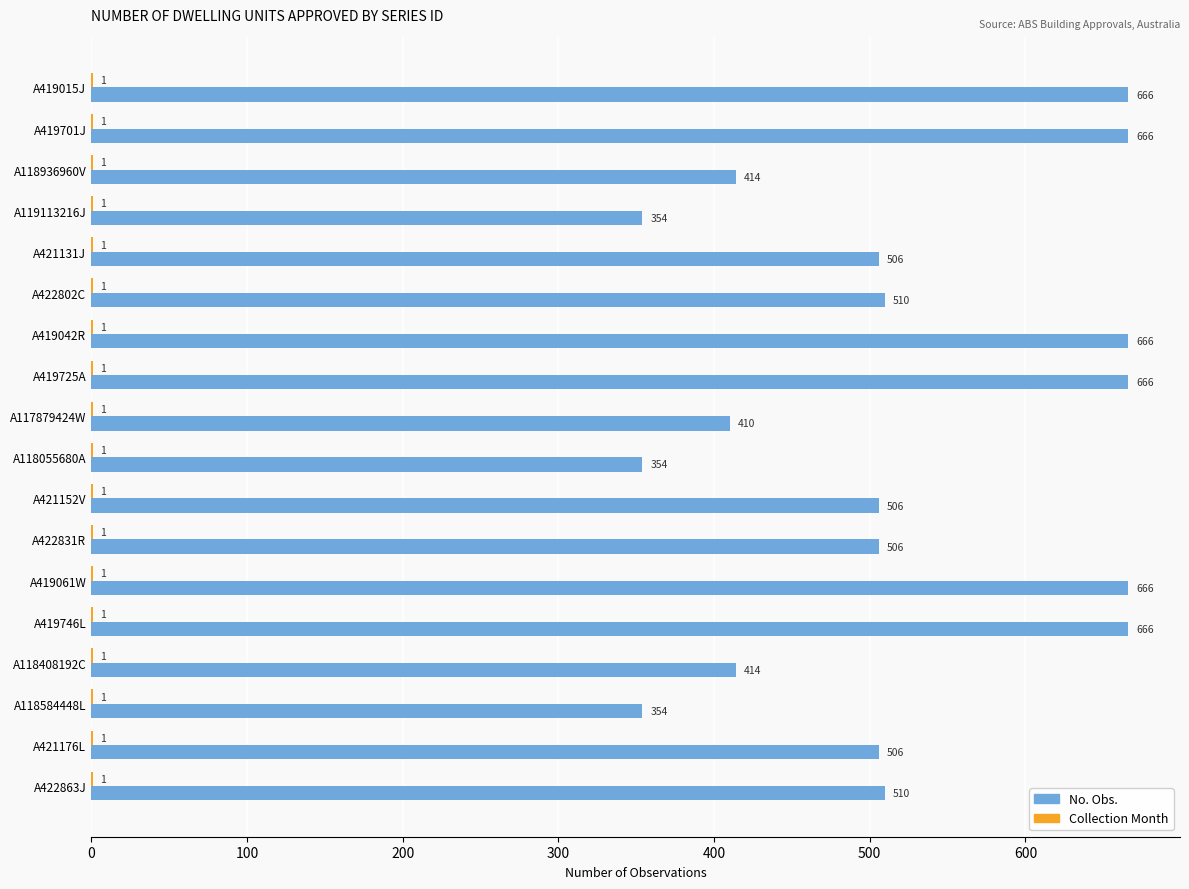

What is the approximate value of No. Obs. at A422863J?

510